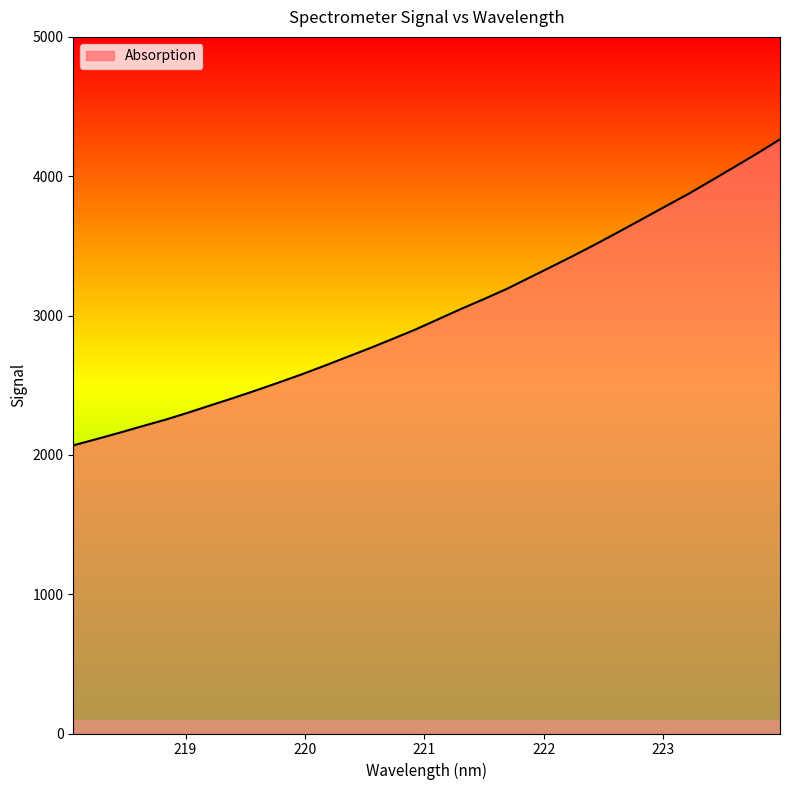

What is the difference between the maximum and minimum values?

2196.5